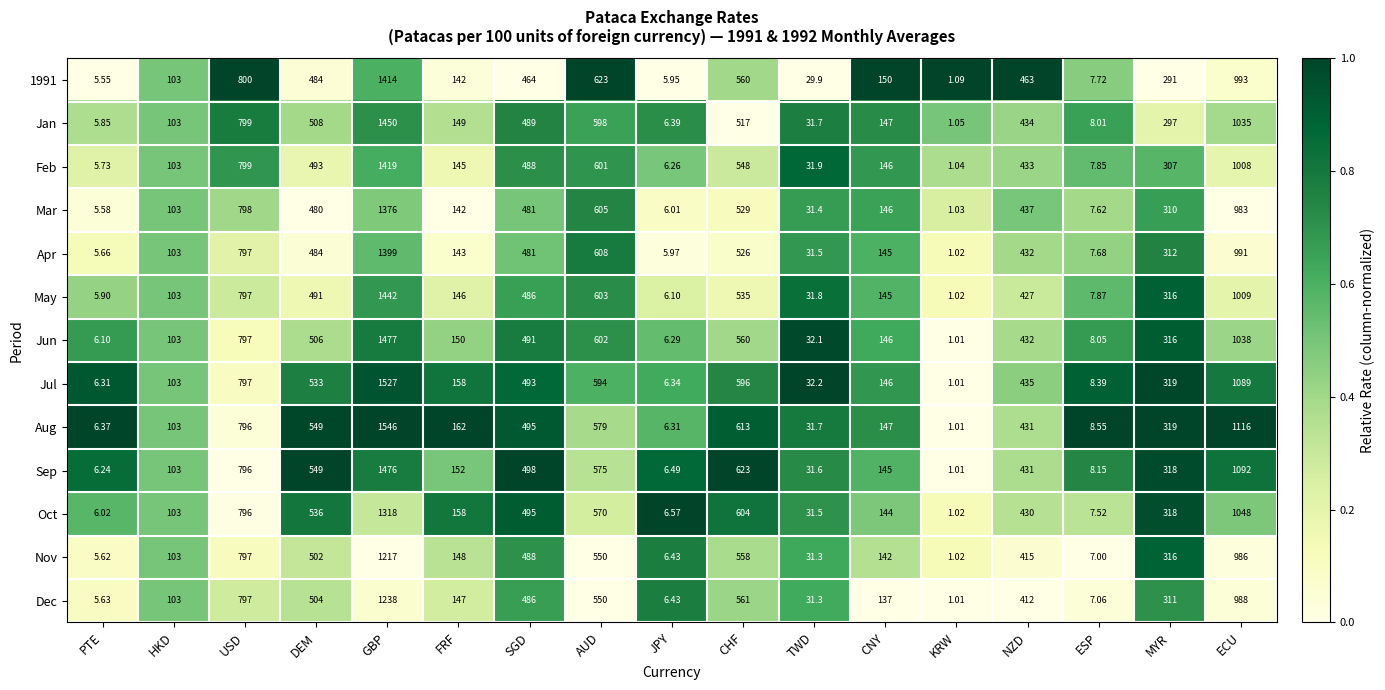

Which series has the largest range (max minus min)?

Aug